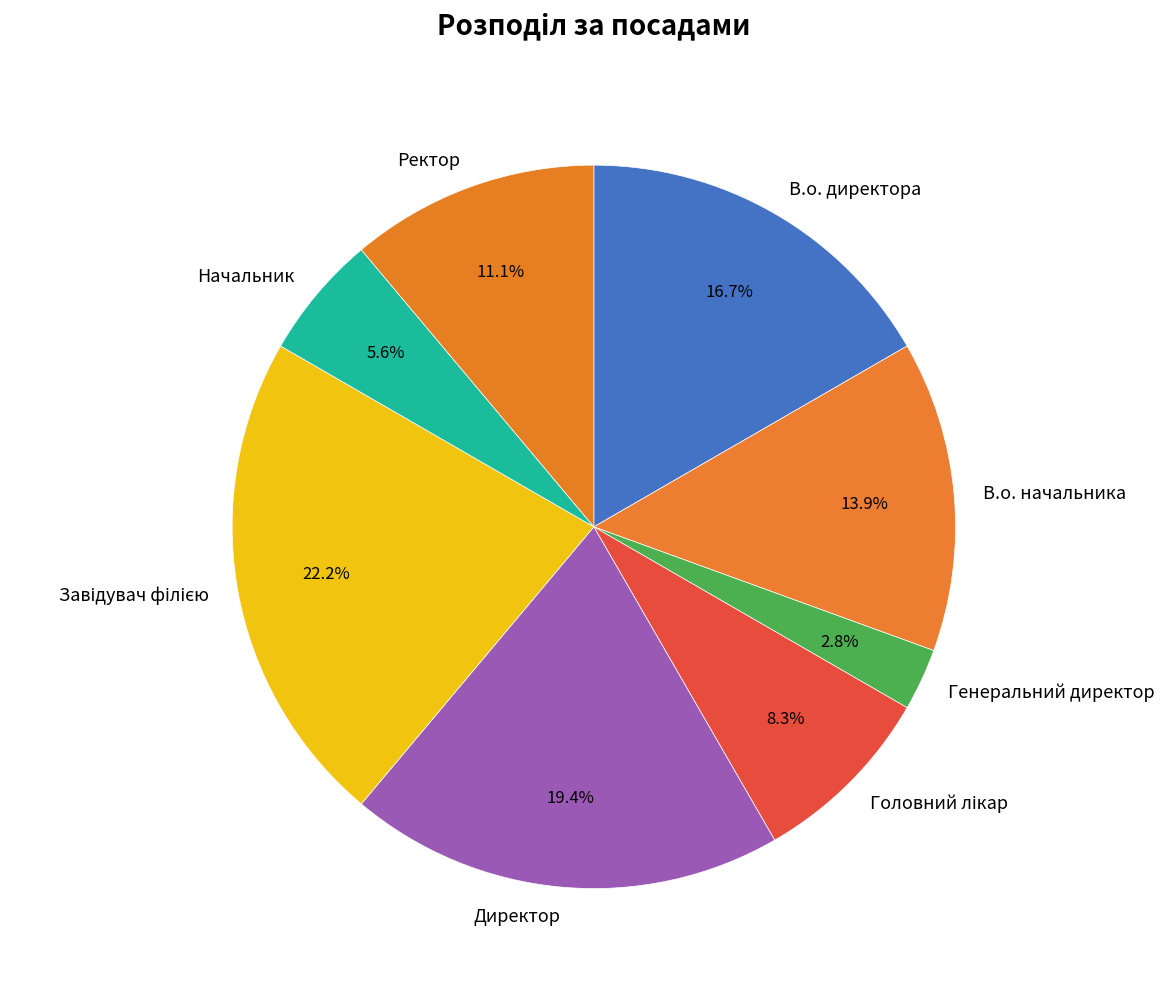

What percentage is NOT represented by В.о. директора?

83.3%